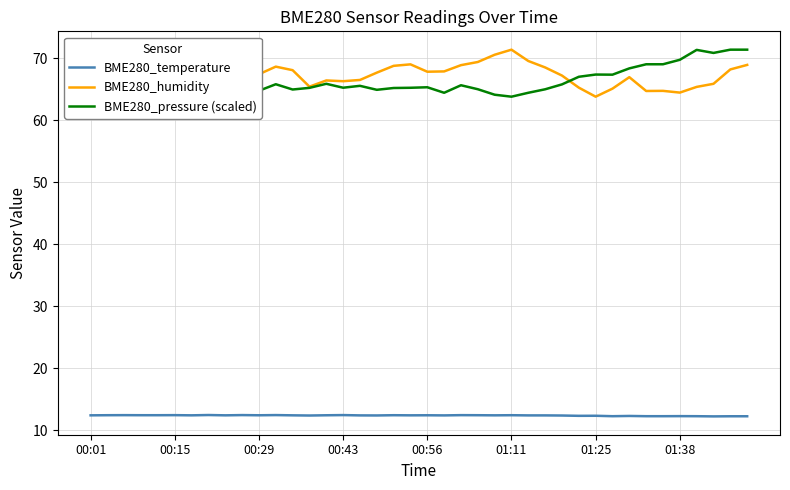

Which series has the largest total across all categories?

BME280_humidity